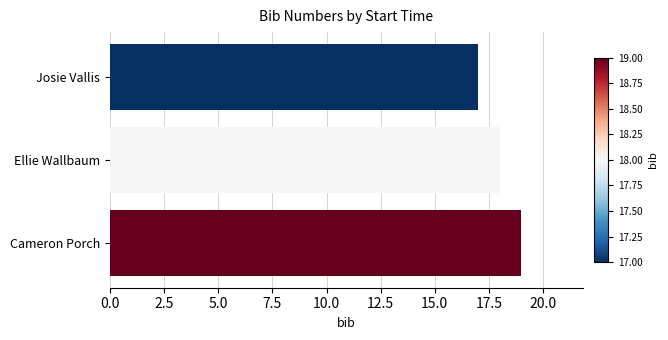

What is the value of the 1st bar from the top?

17